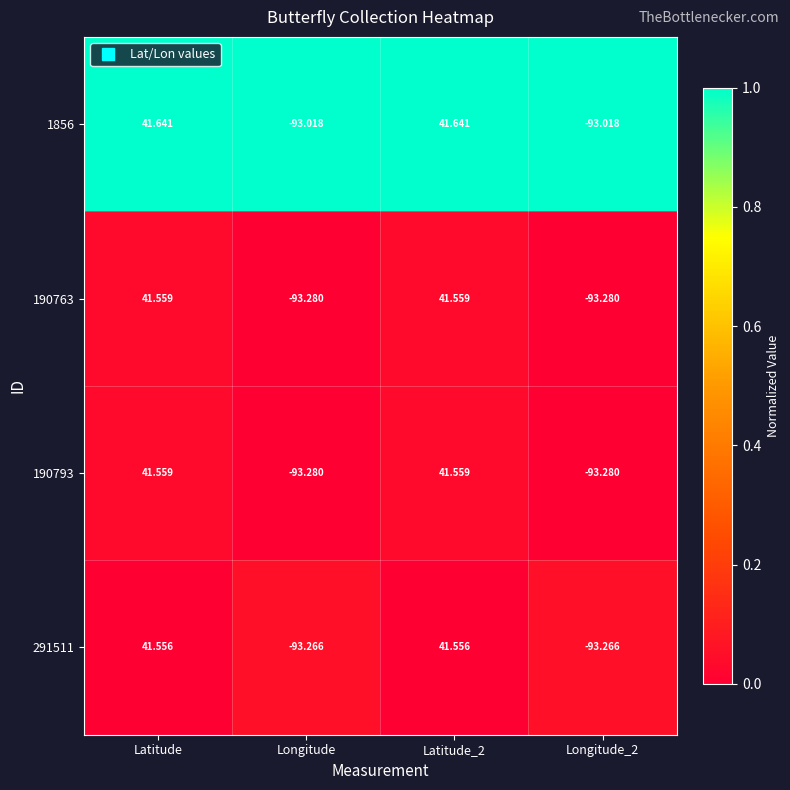

How many categories are shown in the chart?

4